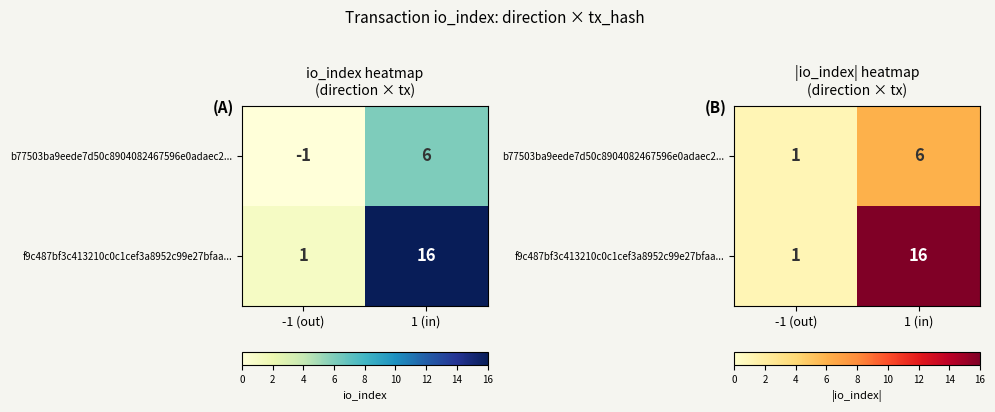

What is the highest value of the b77503ba9eede7d50c8904082467596e0adaec2... series?

6